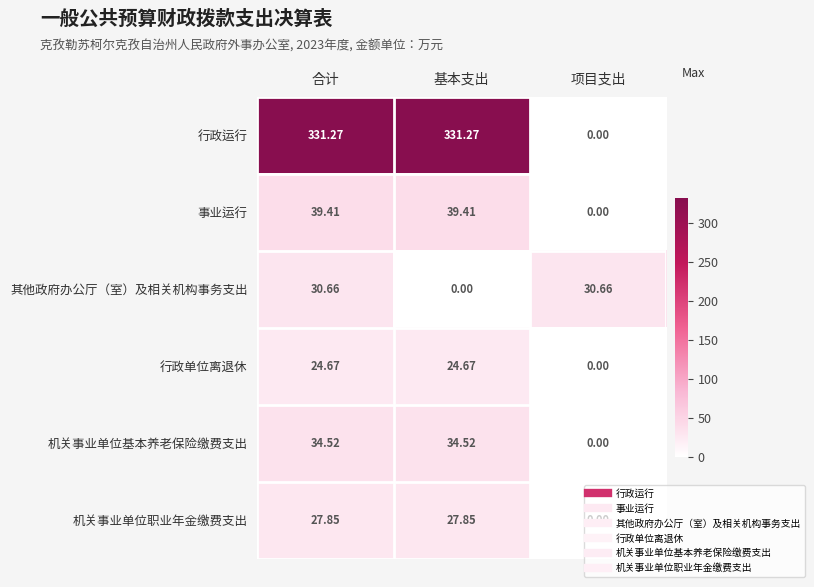

Which series has the widest spread of values?

行政运行